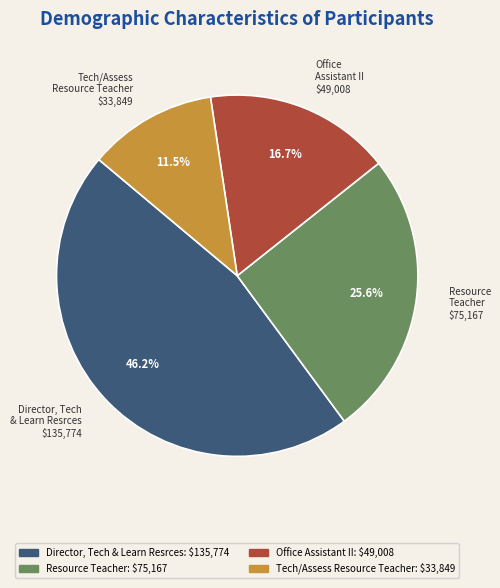

Count the number of slices in the pie.

4